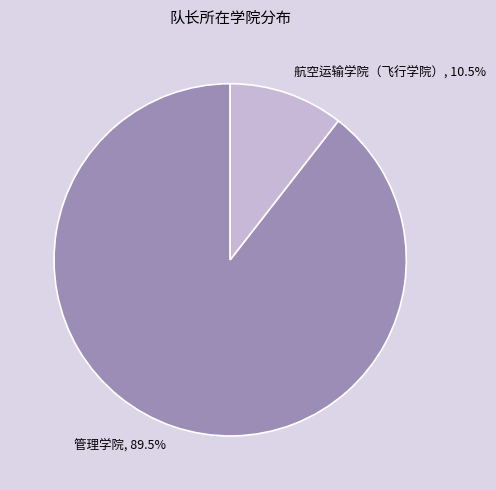

Which has a higher value, 航空运输学院（飞行学院） or 管理学院?

管理学院